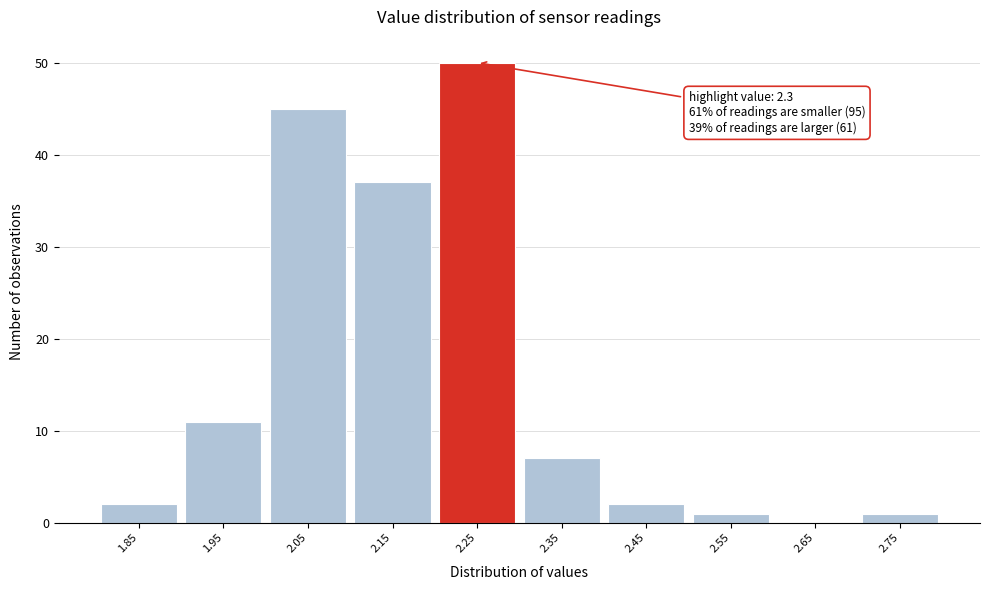

Reading right to left, transcribe all the data shown in this chart.

2.75=1	2.65=0	2.55=1	2.45=2	2.35=7	2.25=50	2.15=37	2.05=45	1.95=11	1.85=2